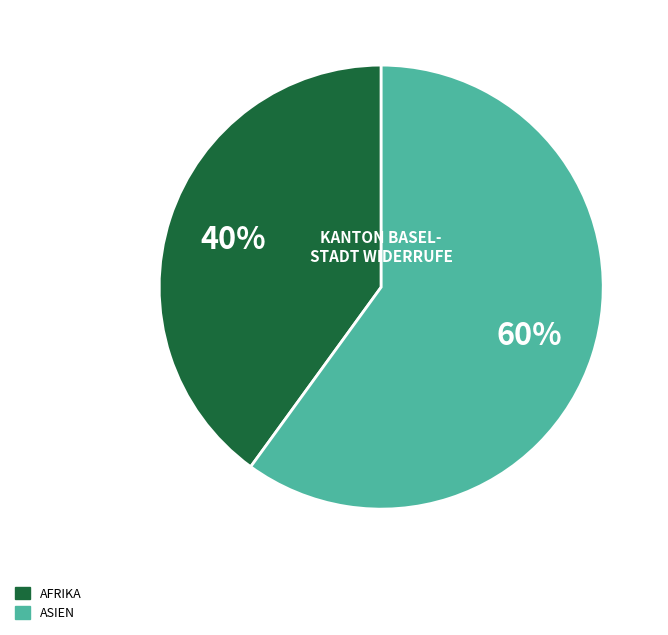

To the nearest percent, what is the average slice percentage?

50%